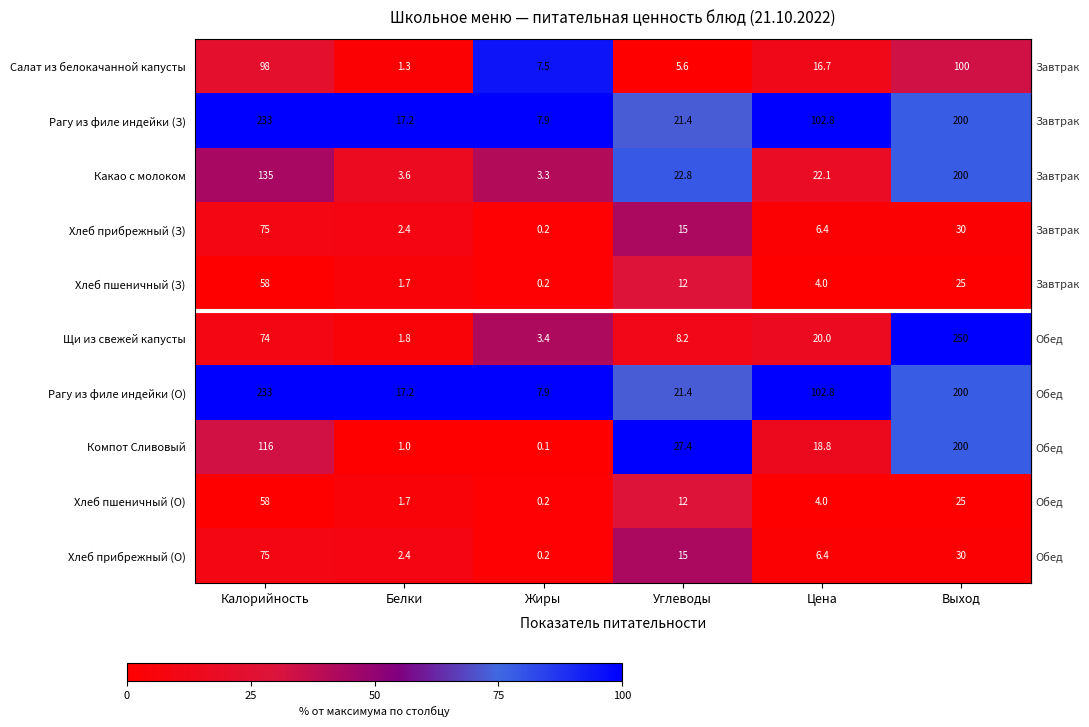

How many data points in Какао с молоком are less than 22?

2